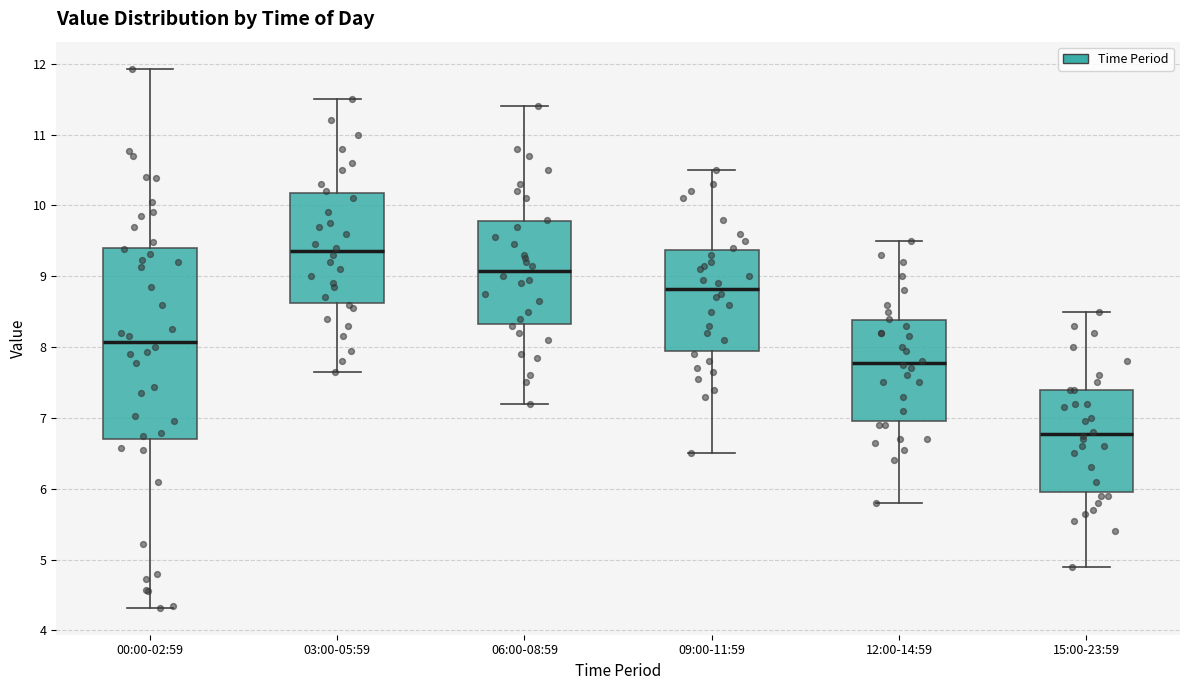

Which box has the lowest median line?

15:00-23:59